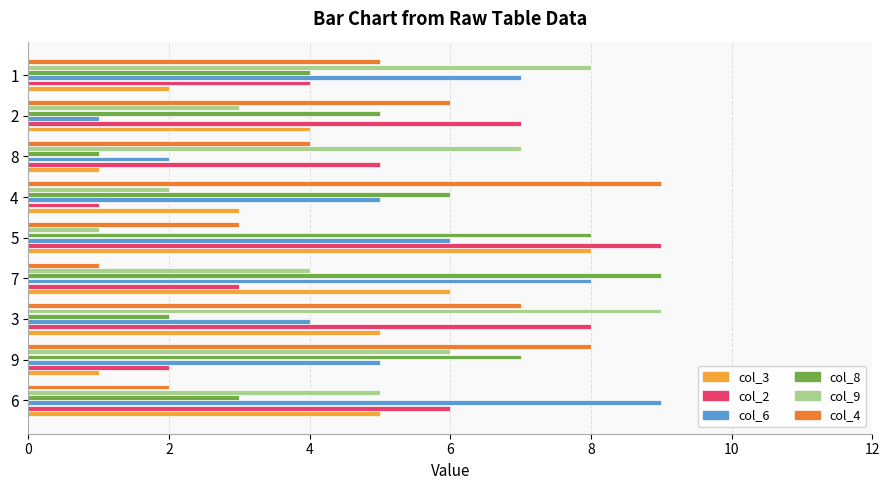

Between 7 and 8, which series saw the biggest shift?

col_8